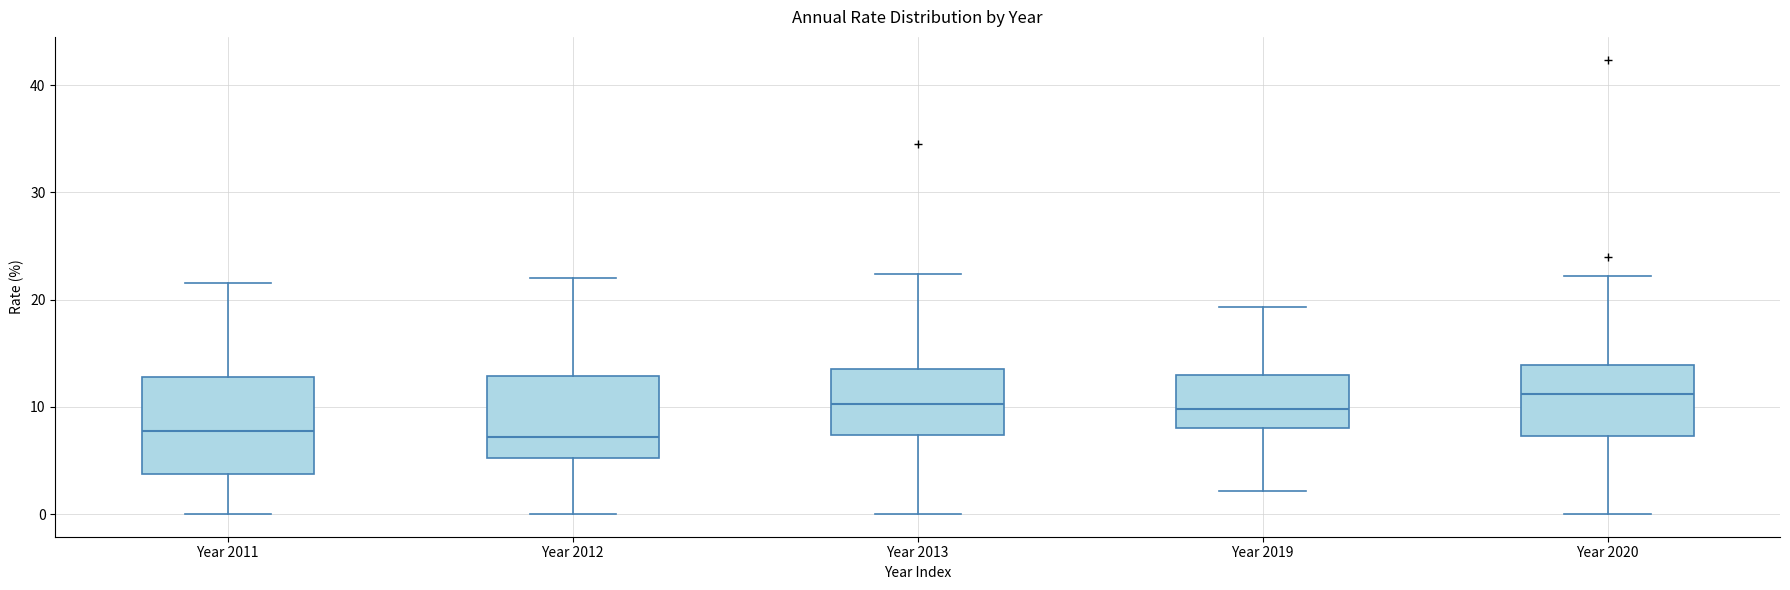

Which box is the tallest, from its lower edge to its upper edge?

Year 2011